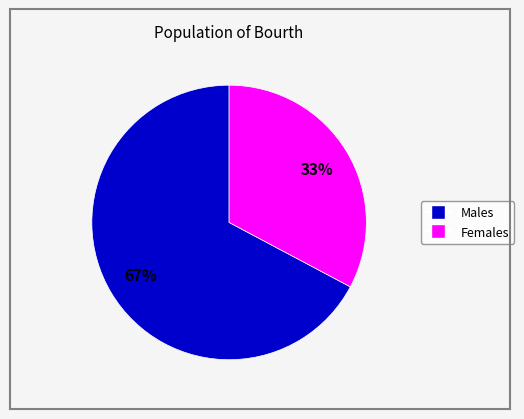

To the nearest percent, what is the difference between the largest and smallest slice percentages?

34%